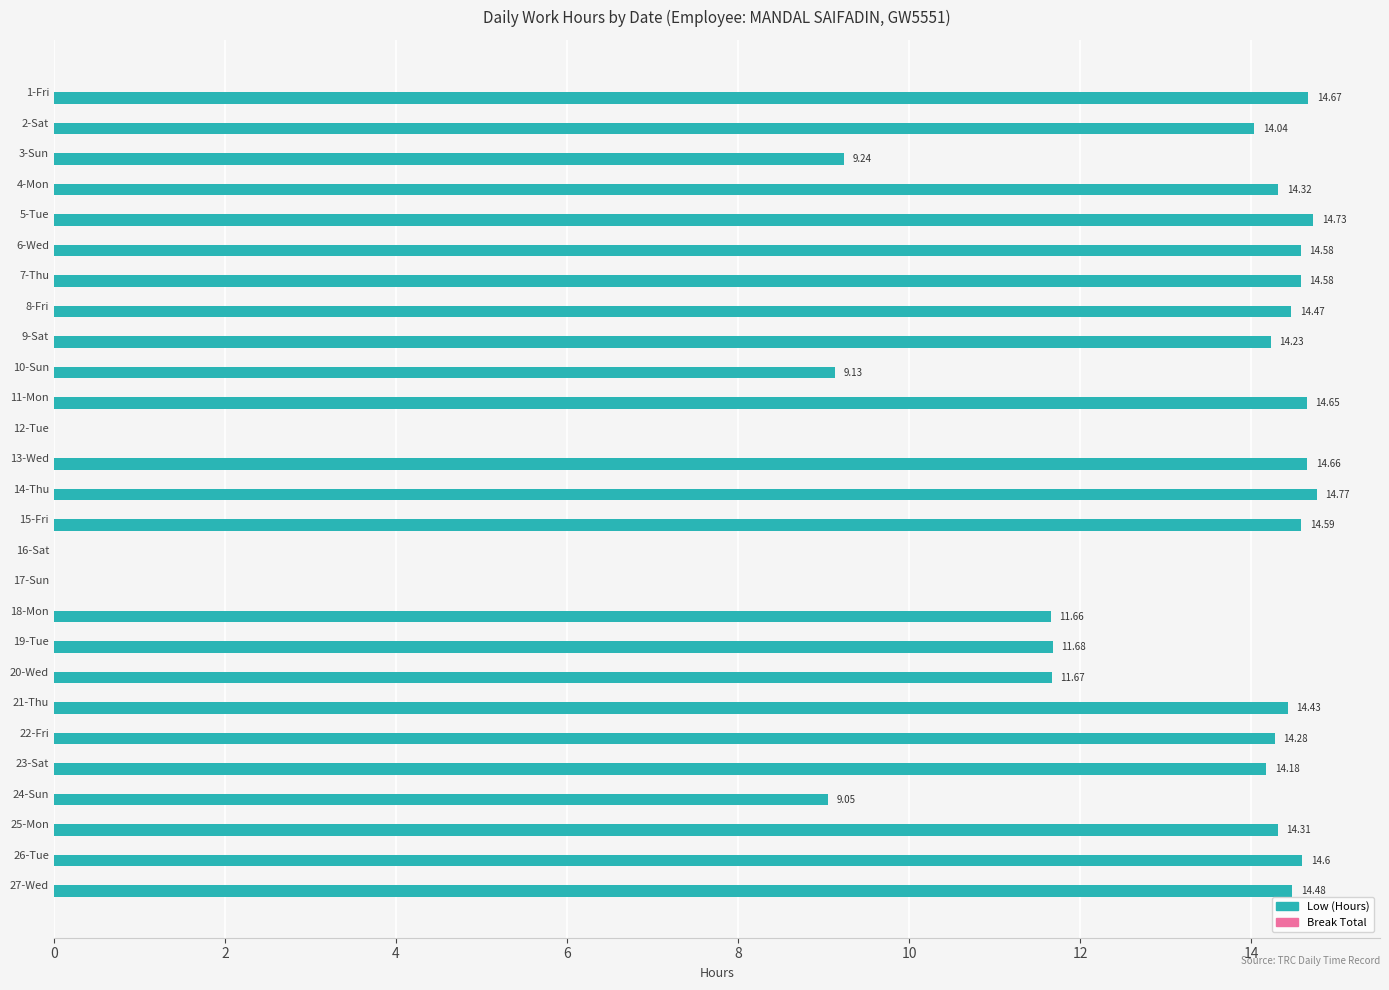

Approximately how many times larger is the value at 5-Tue compared to 24-Sun?

1.6